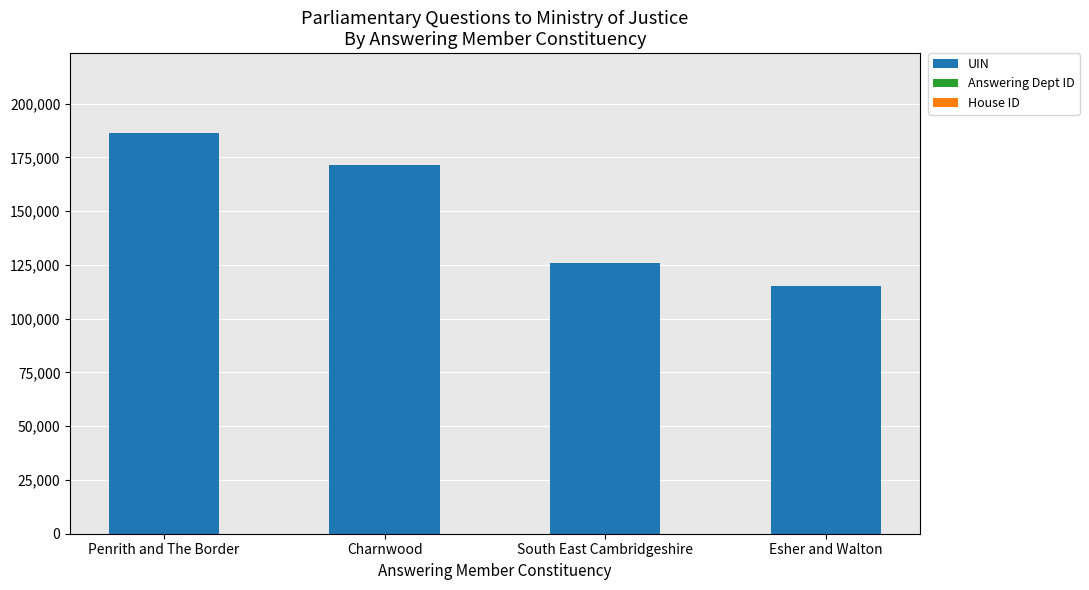

Is it true that UIN equals 115185 at Esher and Walton?

True